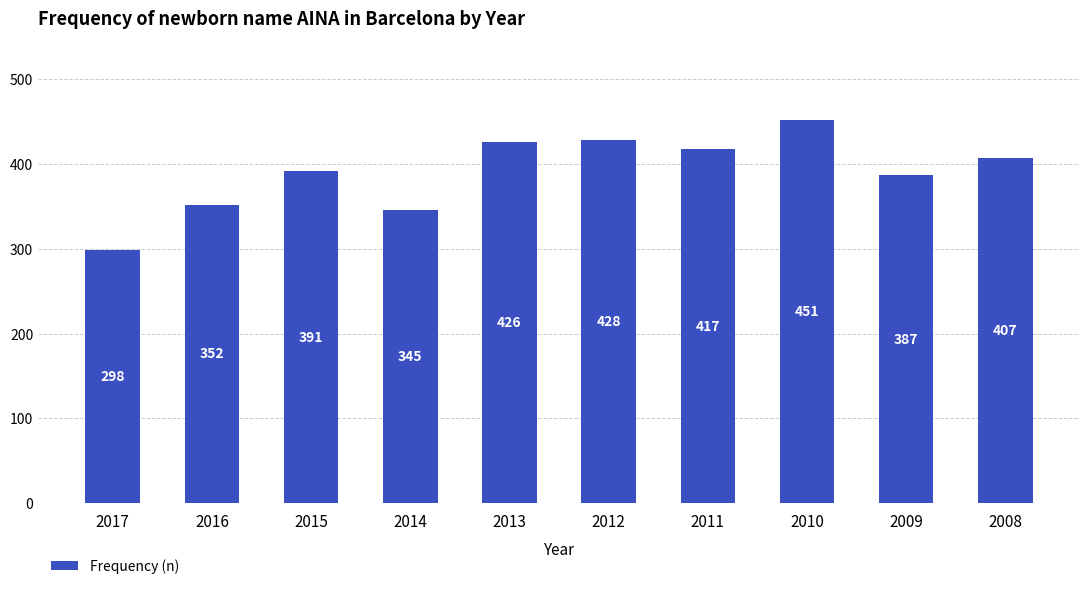

Which category has the lowest value across all series?

2017